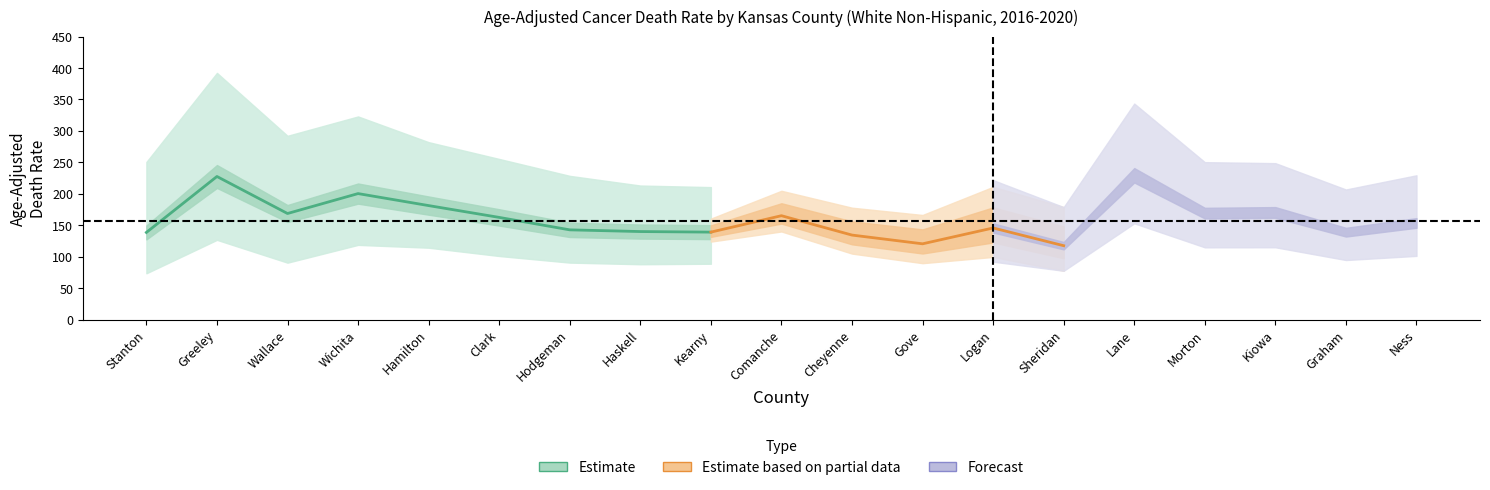

What is the difference between the highest and lowest values at Kiowa?

133.8